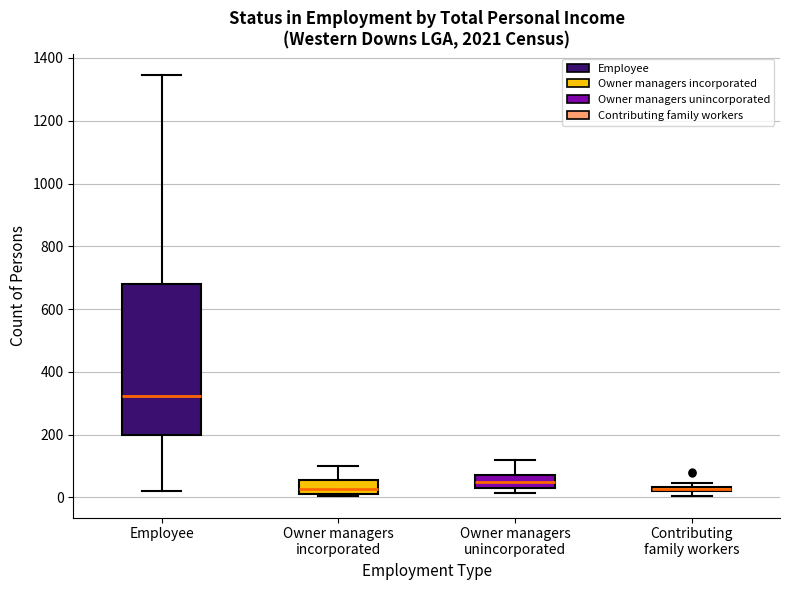

Comparing the boxes themselves (not the whiskers), which one is the tallest?

Employee